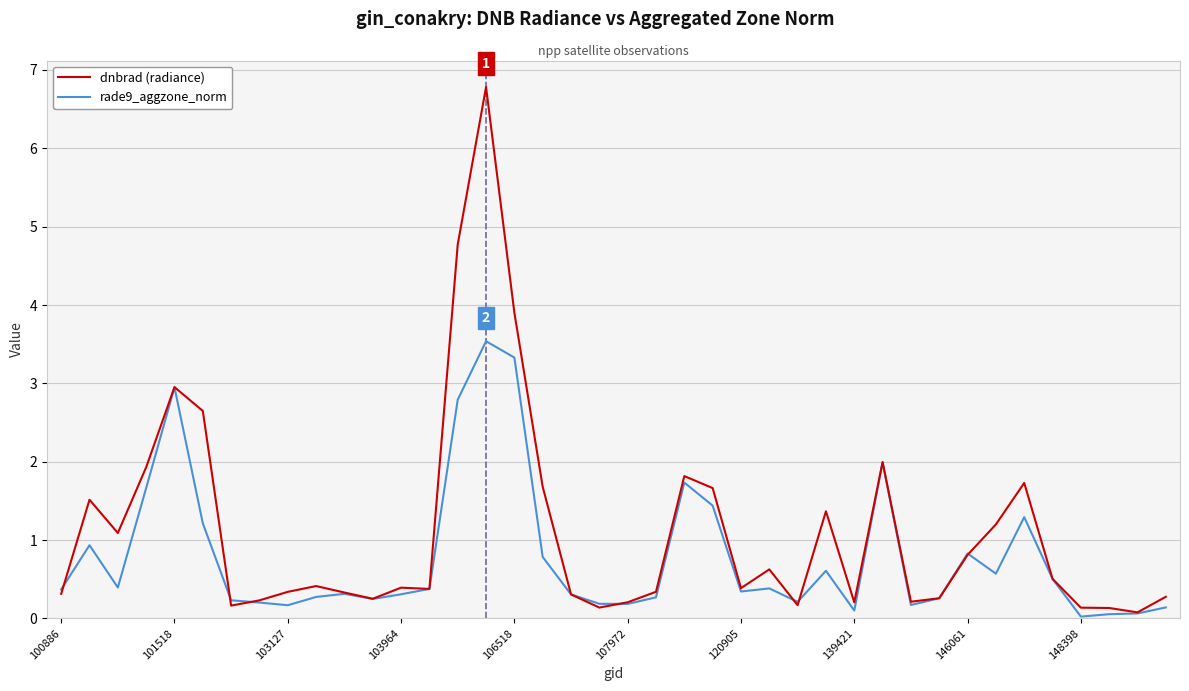

Which series has the widest spread of values?

dnbrad (radiance)